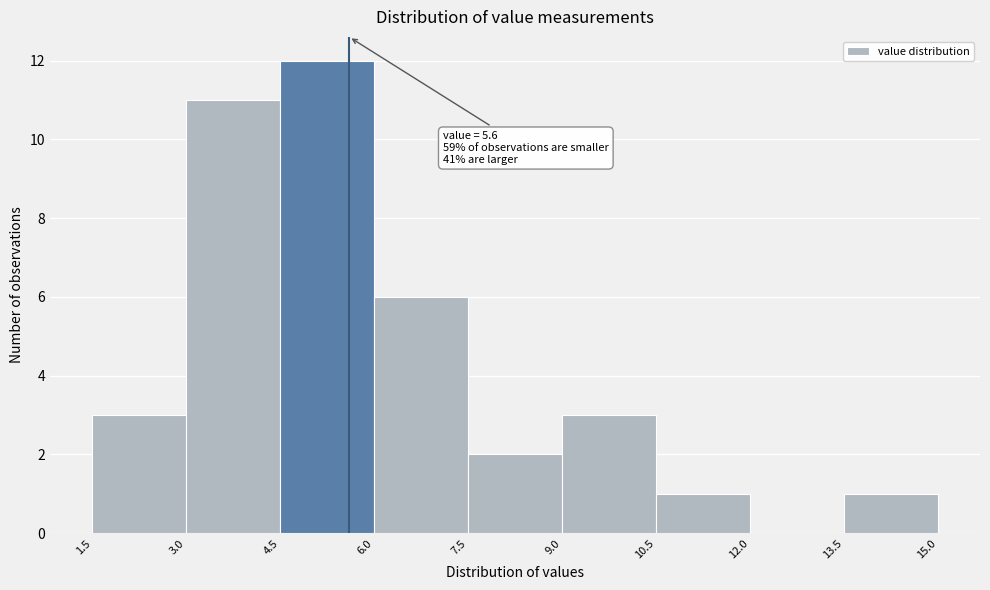

Which range on the x-axis has the tallest bar?

4.5 to 6.0